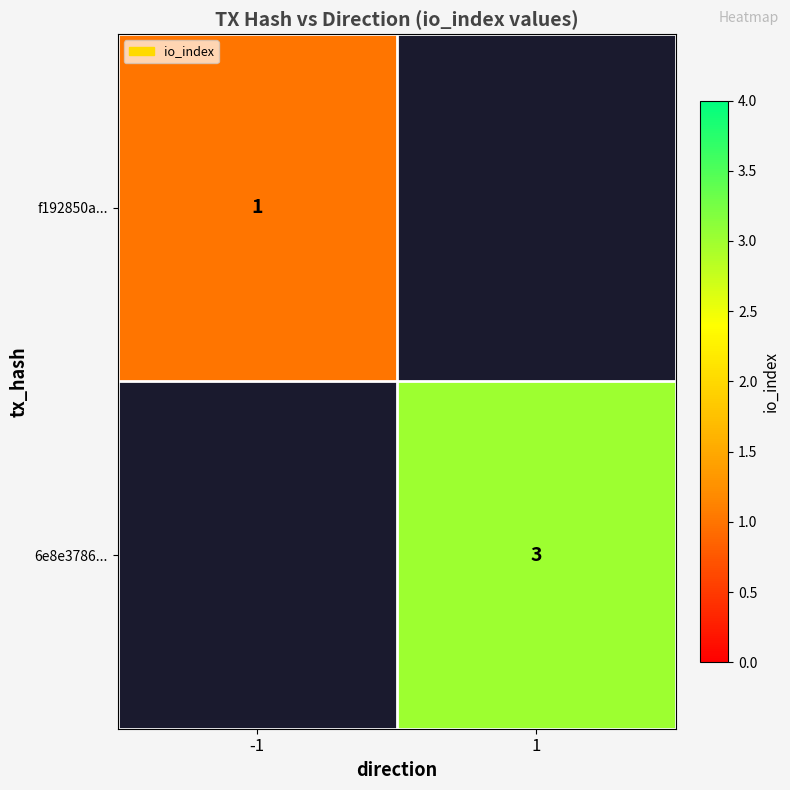

The value of 6e8e3786... at 1 is 3. True or false?

True